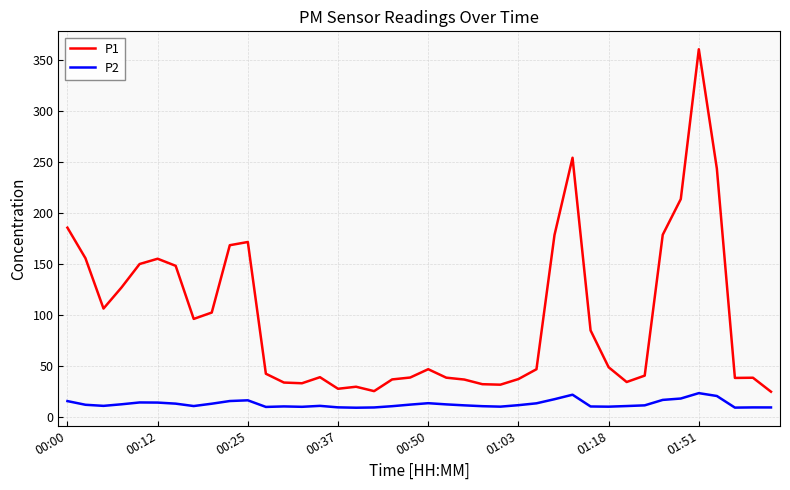

At how many categories does at least one series exceed 307?

1